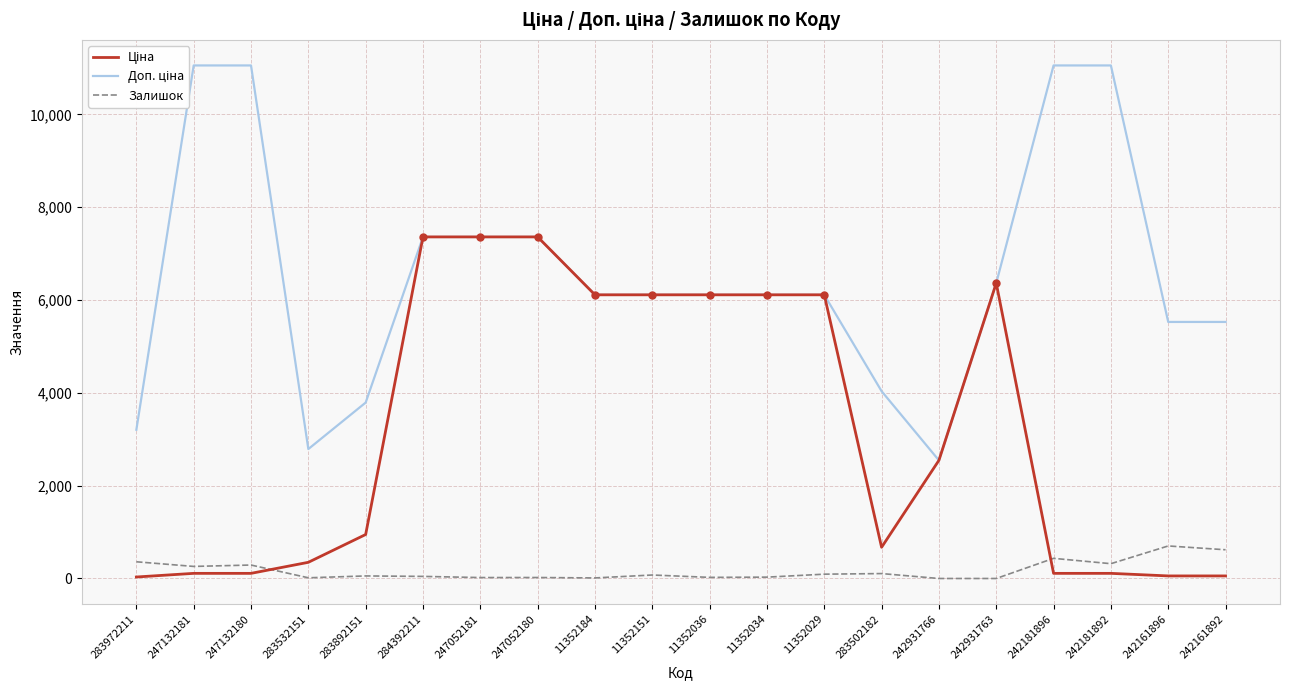

How many times do Ціна and Залишок cross each other?

2